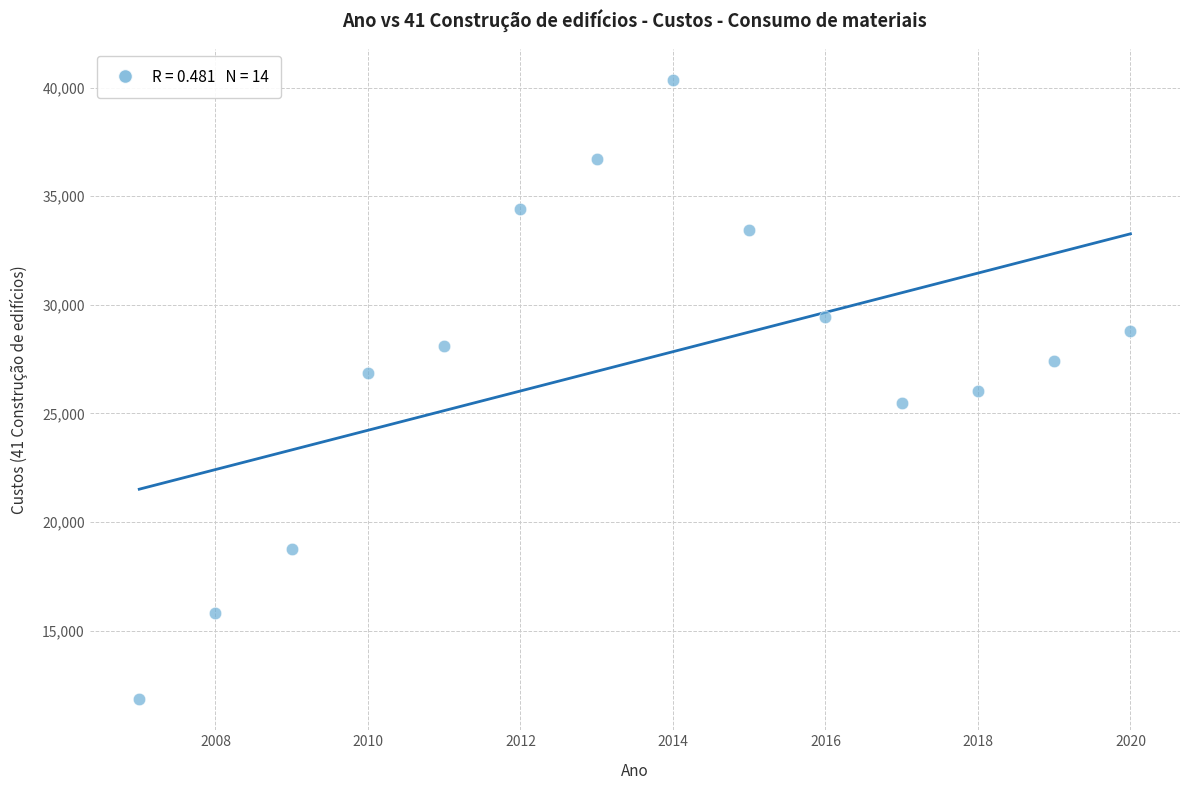

What is the range of Y values (max minus min)?

28513.9